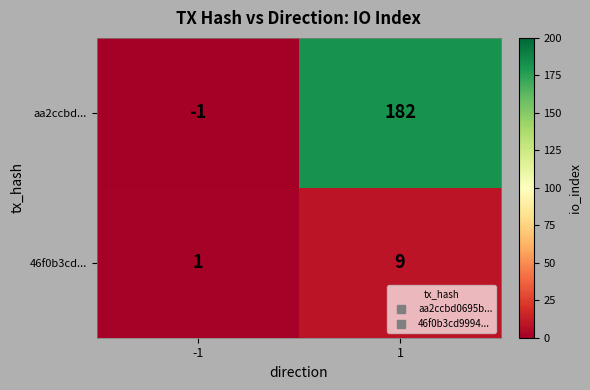

True or false: 46f0b3cd... has a value of 9 at 1.

True